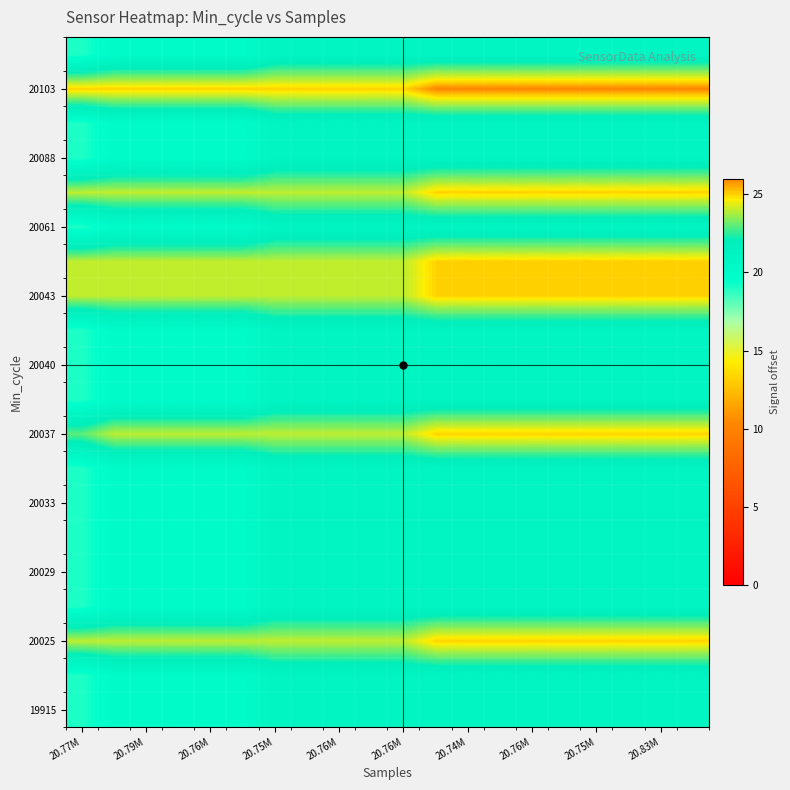

Count the number of data series in this chart.

20